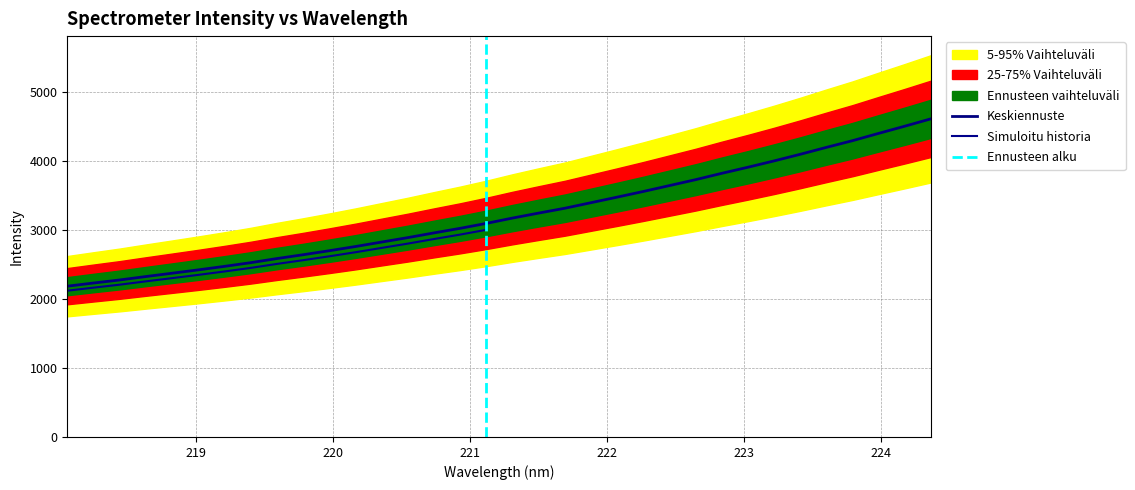

What is the lowest value of the Keskiennuste series?

2183.4